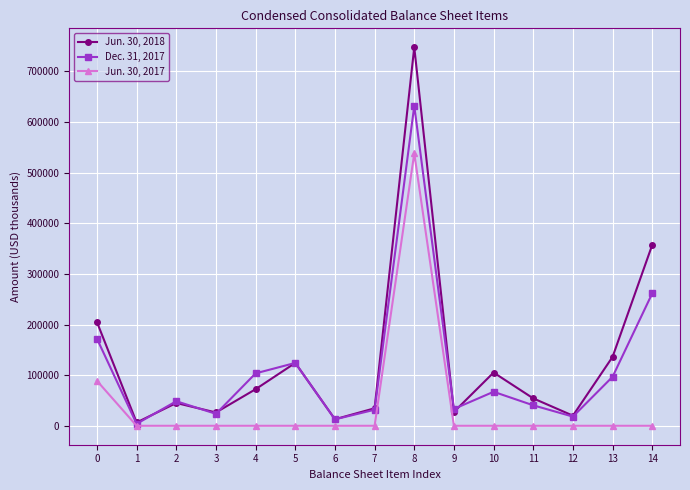

Rank the series at 14 from highest to lowest value.

Jun. 30, 2018, Dec. 31, 2017, Jun. 30, 2017